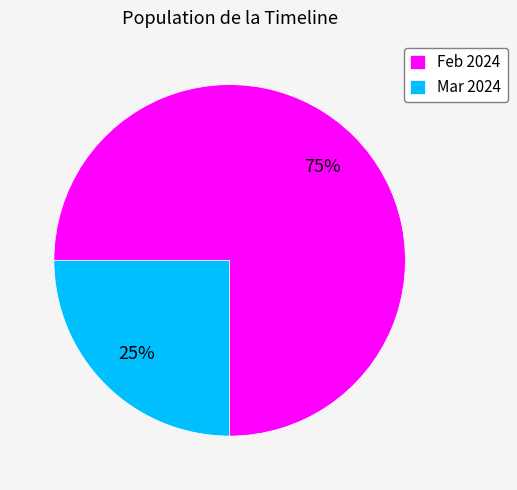

What is the majority slice?

Feb 2024